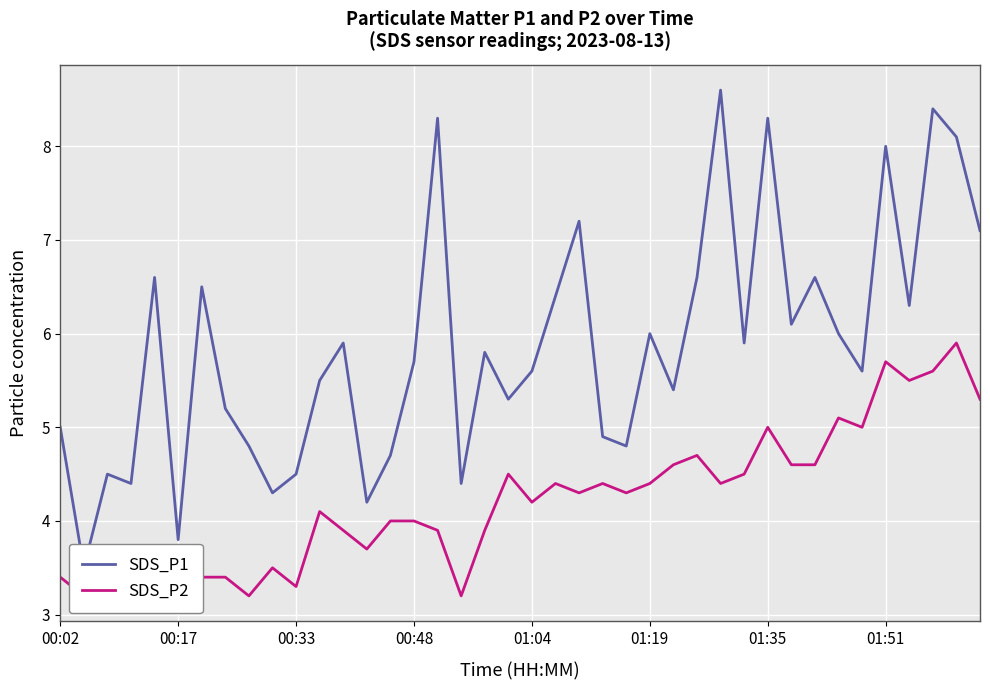

What is the value of the SDS_P2 point at the 22nd from the left?

4.4